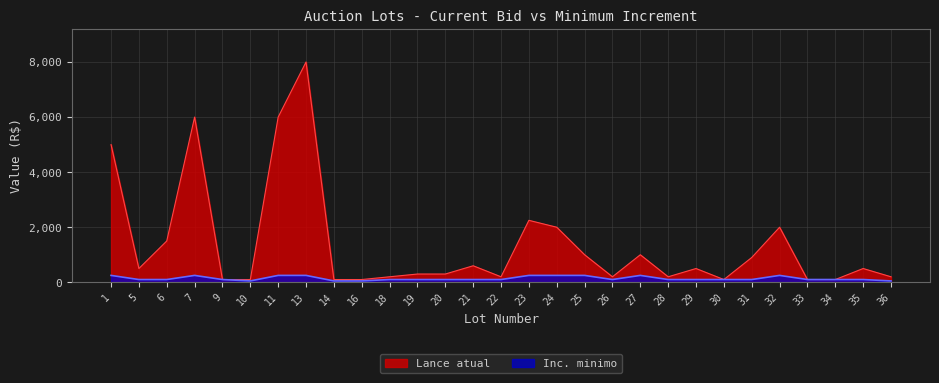

True or false: Lance atual has a value of 300 at 19.

True